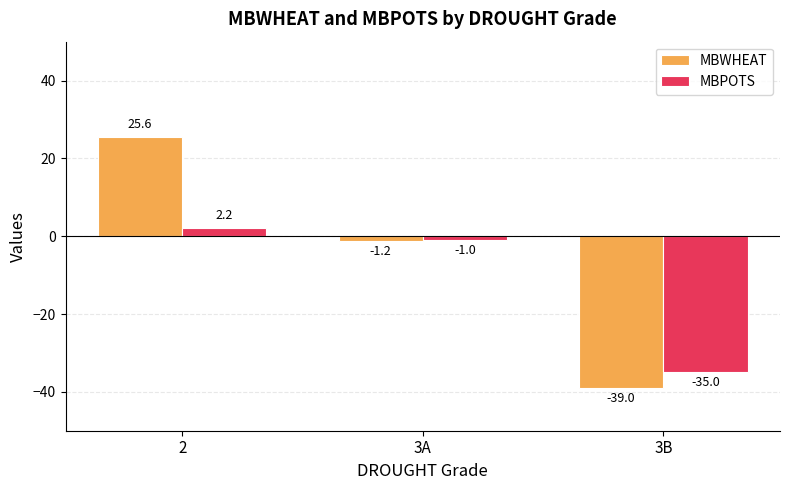

Which category has the highest value in the MBPOTS series?

2